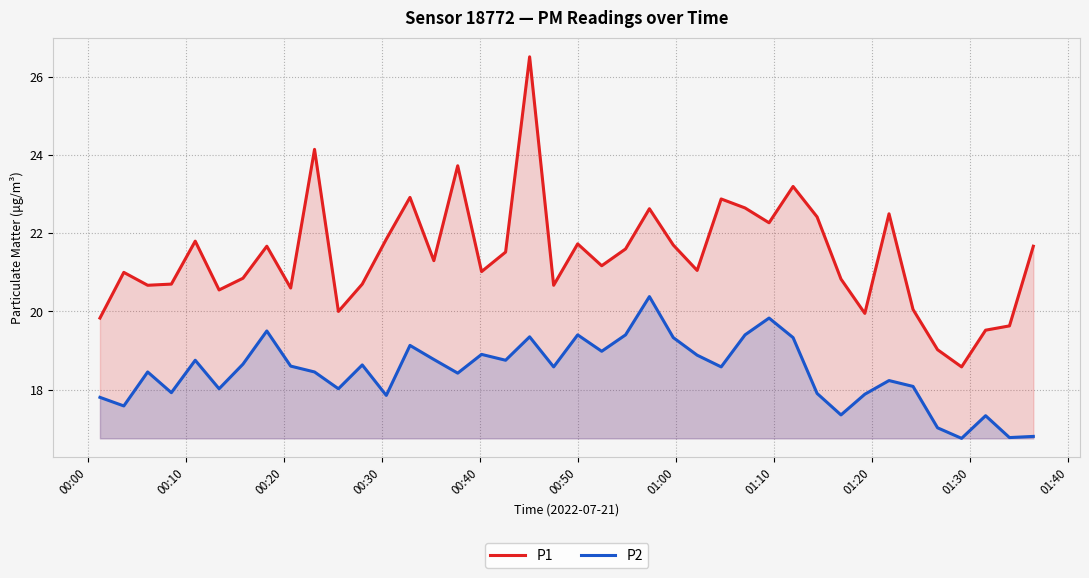

Which series has the largest total across all categories?

P1